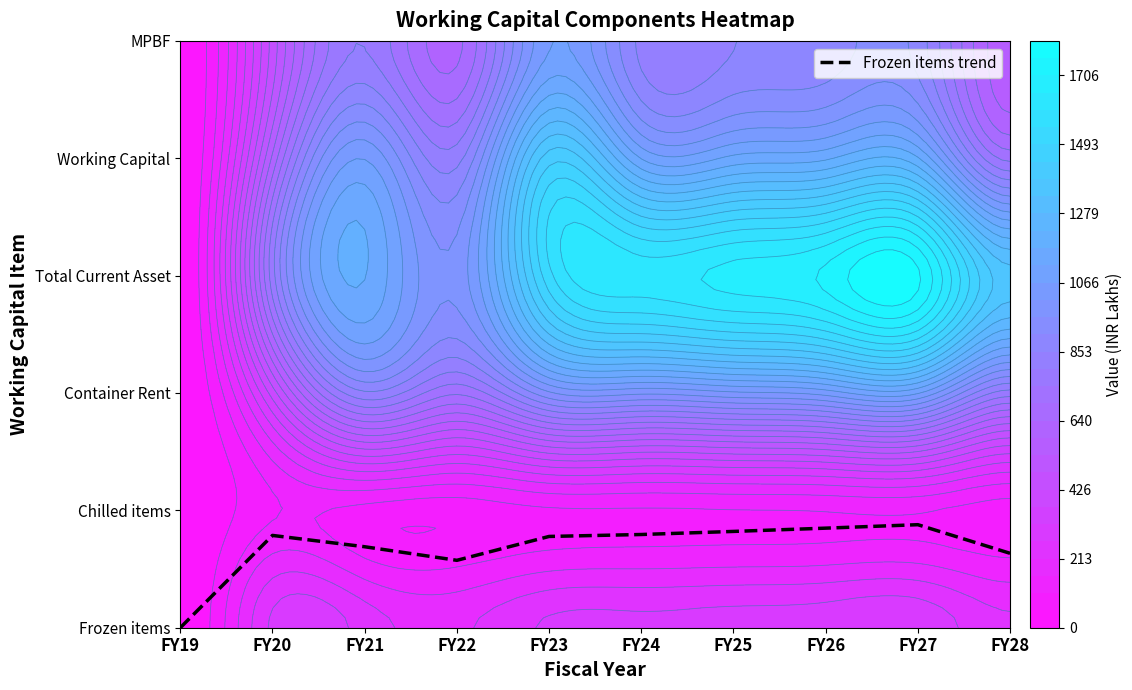

Reading left to right, extract all data points from this chart.

0.0	0.8	0.7	0.6	0.8	0.8	0.8	0.8	0.9	0.6